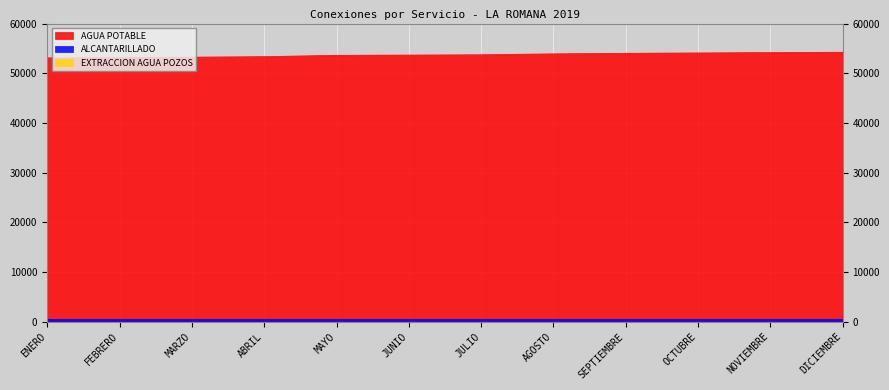

Which series changed the most between JUNIO and SEPTIEMBRE?

AGUA POTABLE